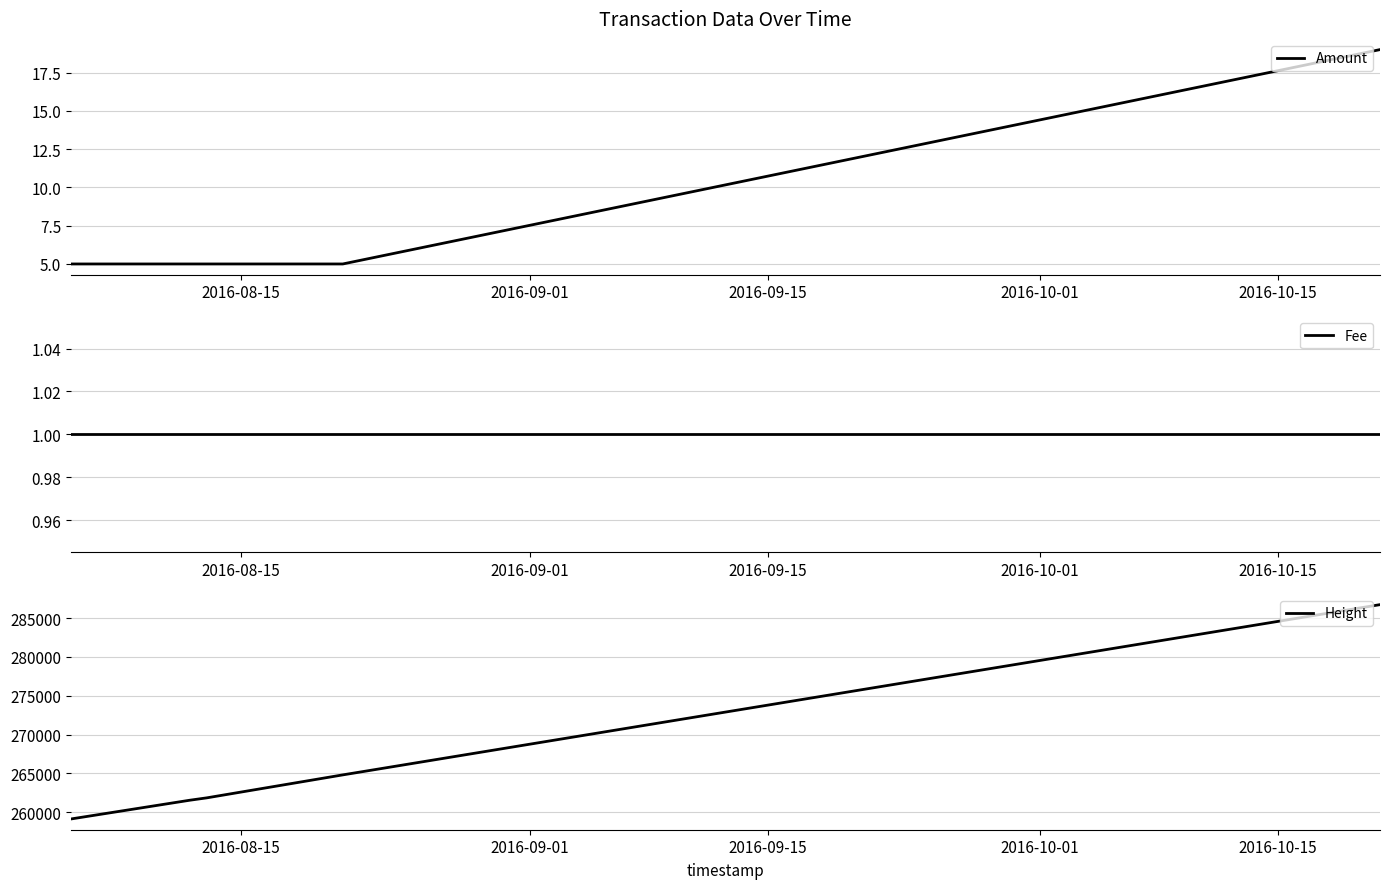

What are all the series names shown in the legend?

Amount, Fee, Height